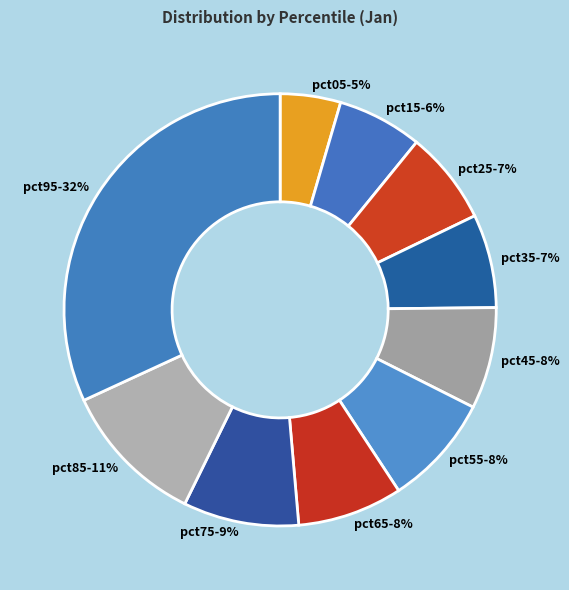

Which slice is the largest?

pct95